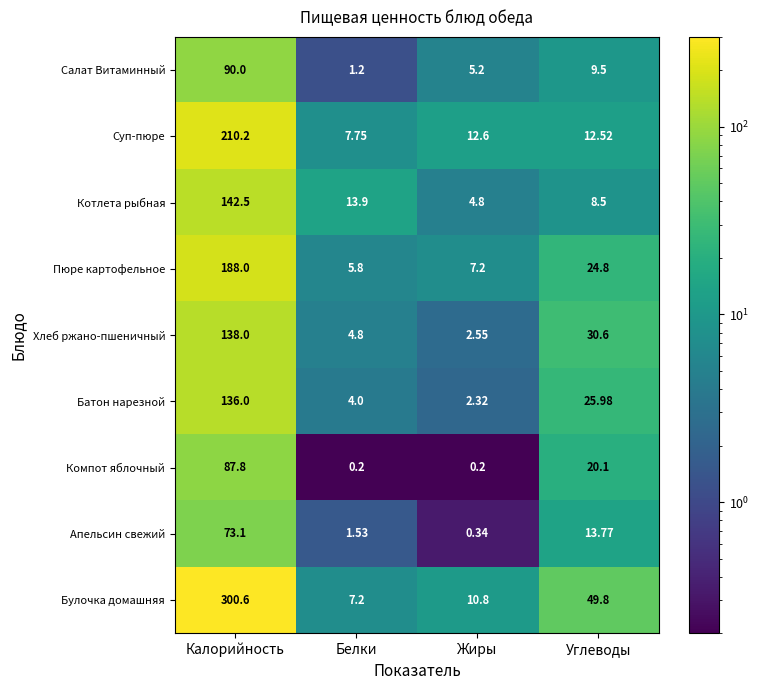

Count the number of data series in this chart.

9